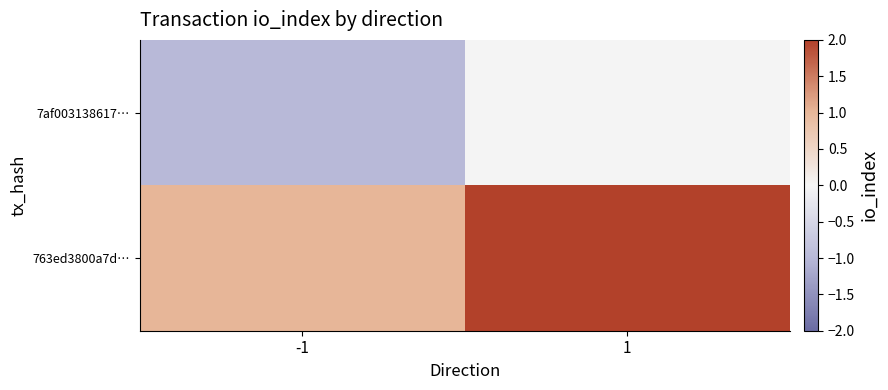

List the series in order of their peak value, highest first.

763ed3800a7d…, 7af003138617…